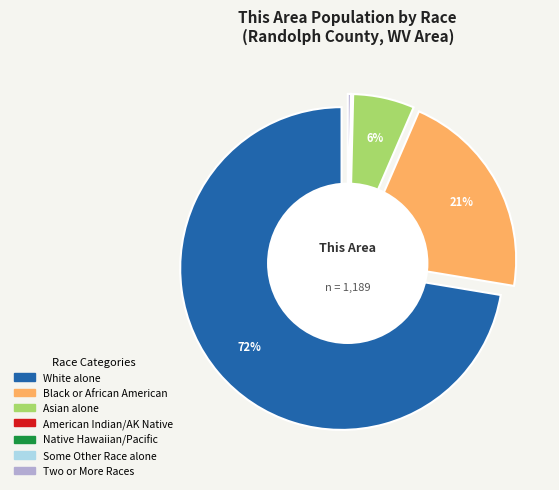

Which slice is the largest?

White alone